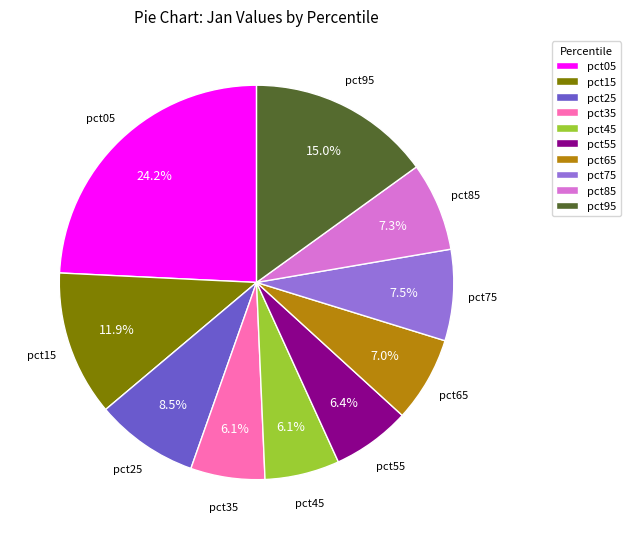

Which has a higher value, pct85 or pct25?

pct25